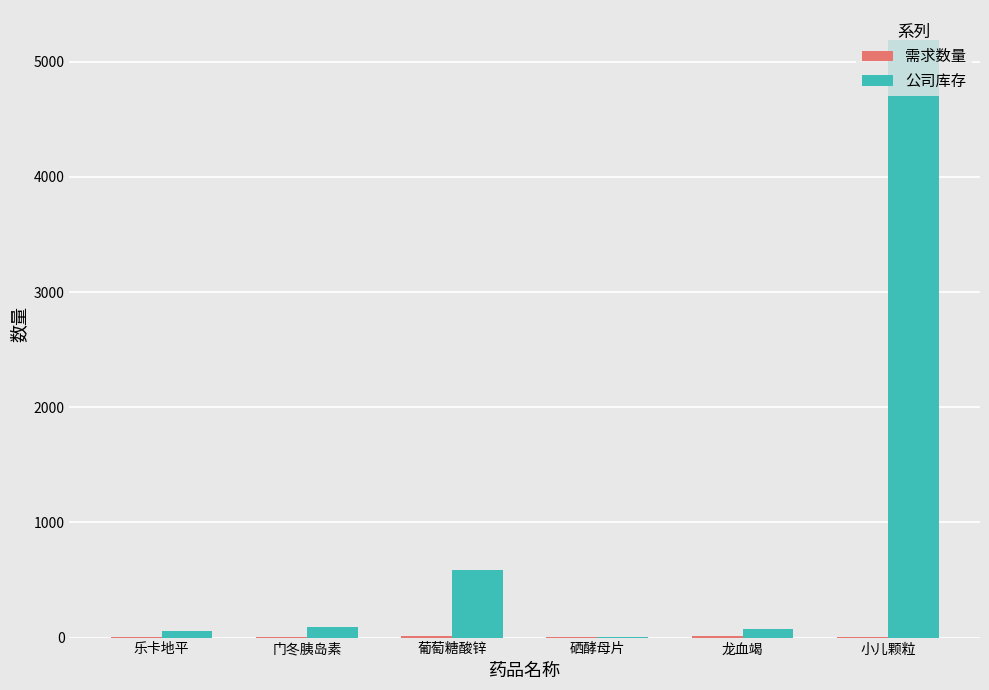

Which series changed the most between 门冬胰岛素 and 小儿颗粒?

公司库存